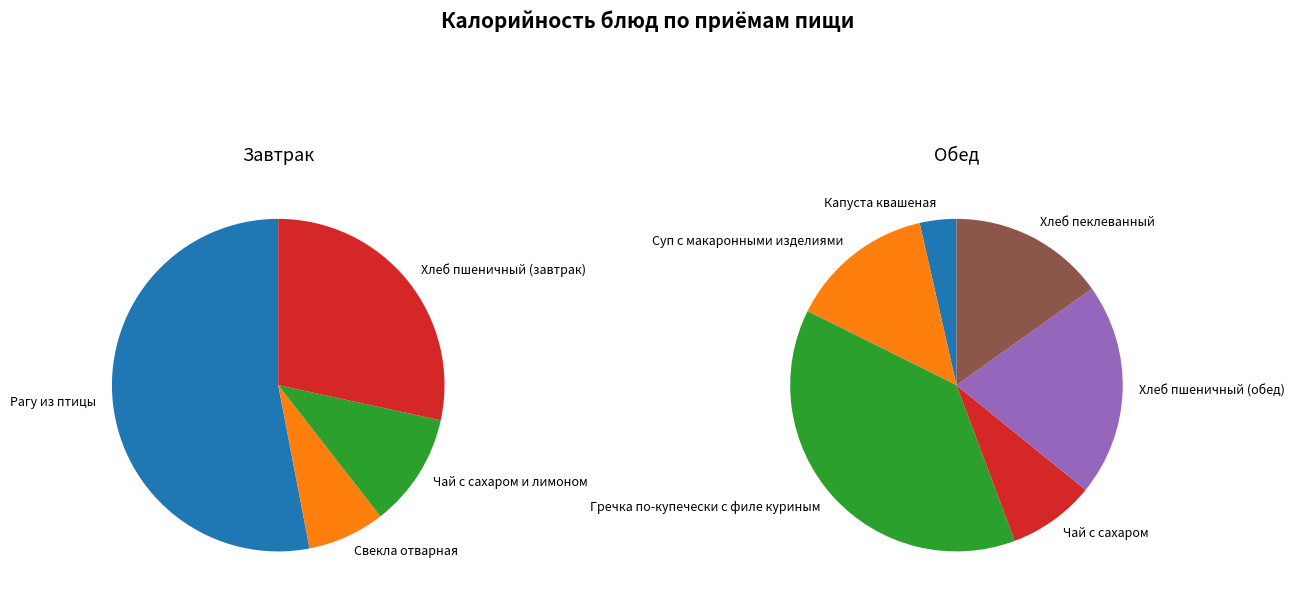

To the nearest percent, what is the average slice percentage?

10%